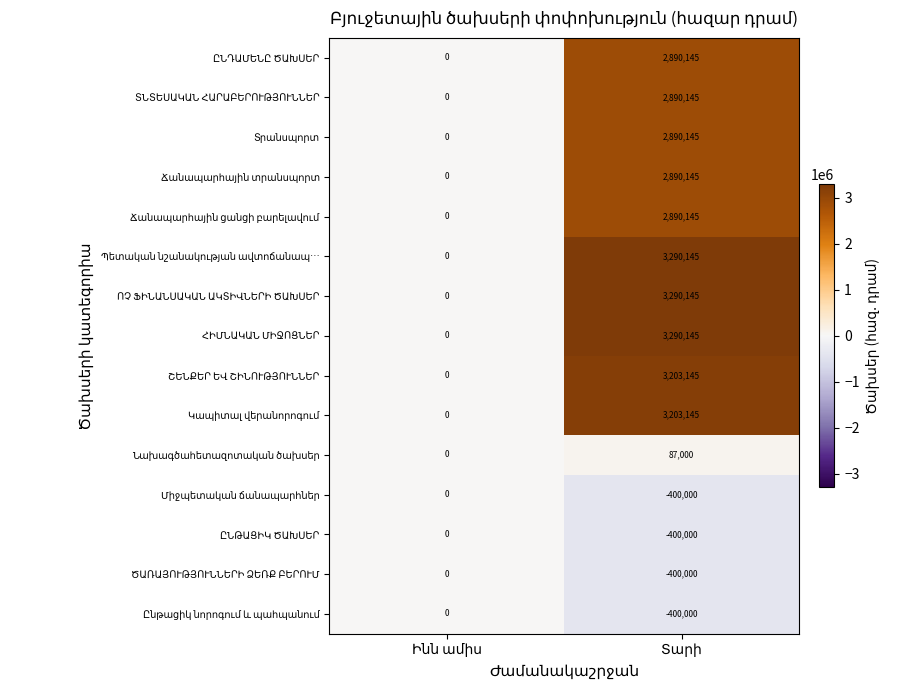

What is the maximum value shown in the chart?

3290145